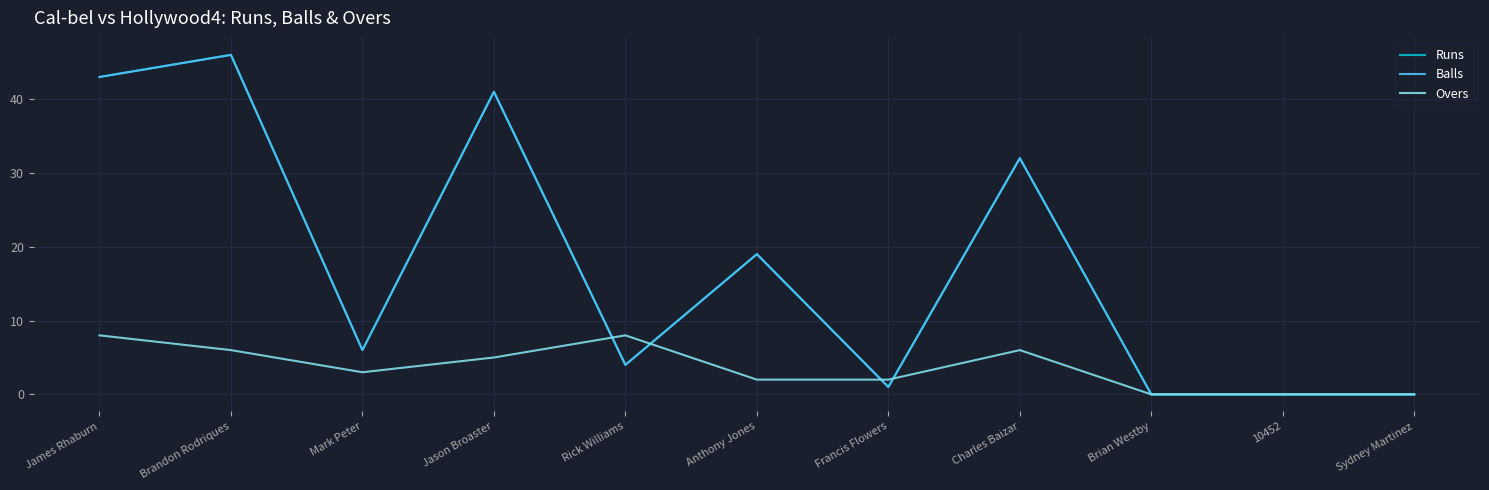

What is the difference between the highest and lowest values at Rick Williams?

4